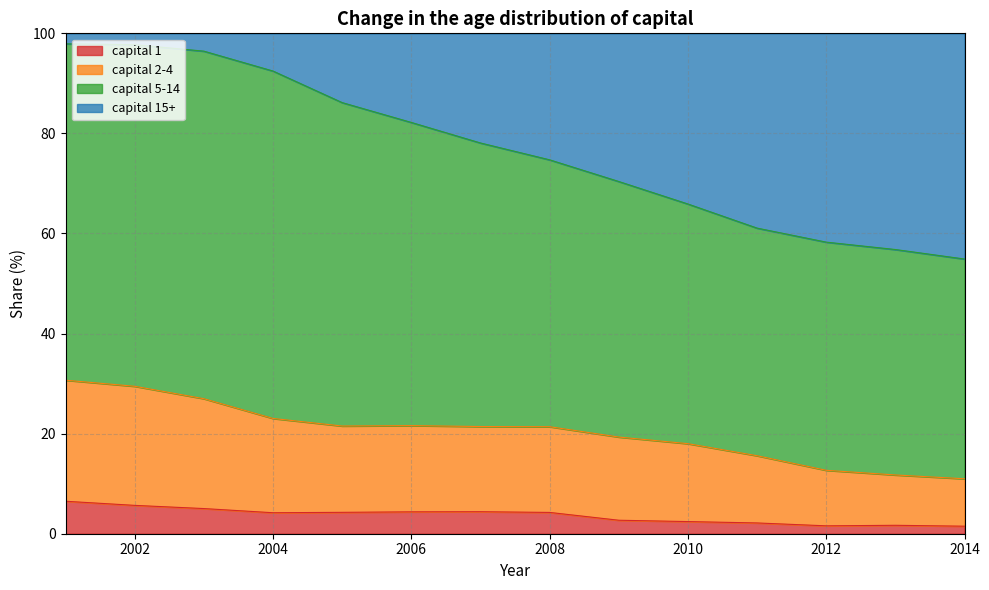

What is the highest value of the capital 1 series?

6.5